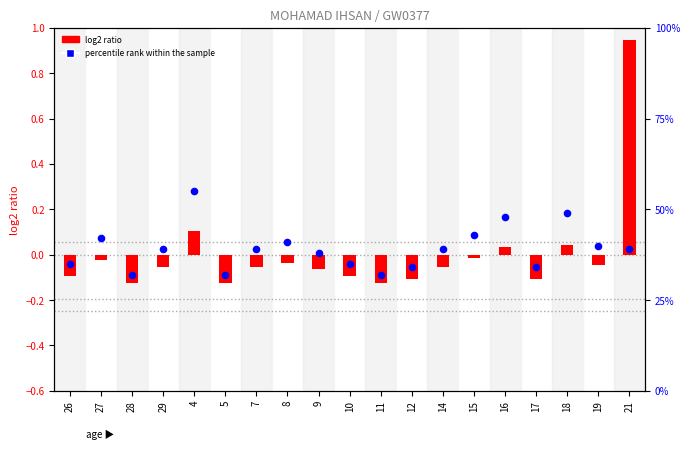

At how many categories does at least one series exceed 0?

19